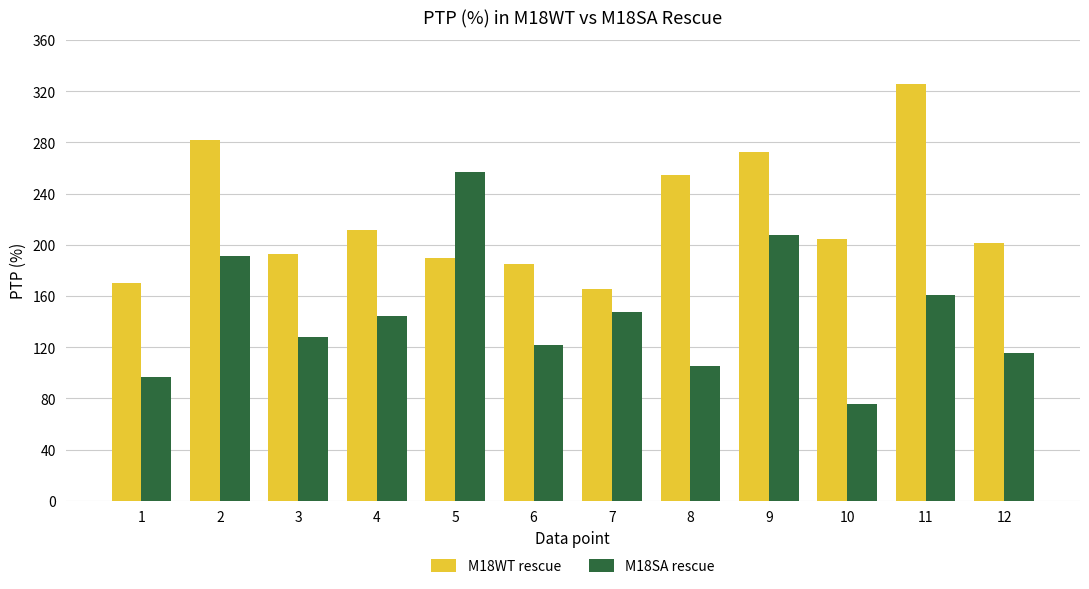

How many bars are there in total?

24